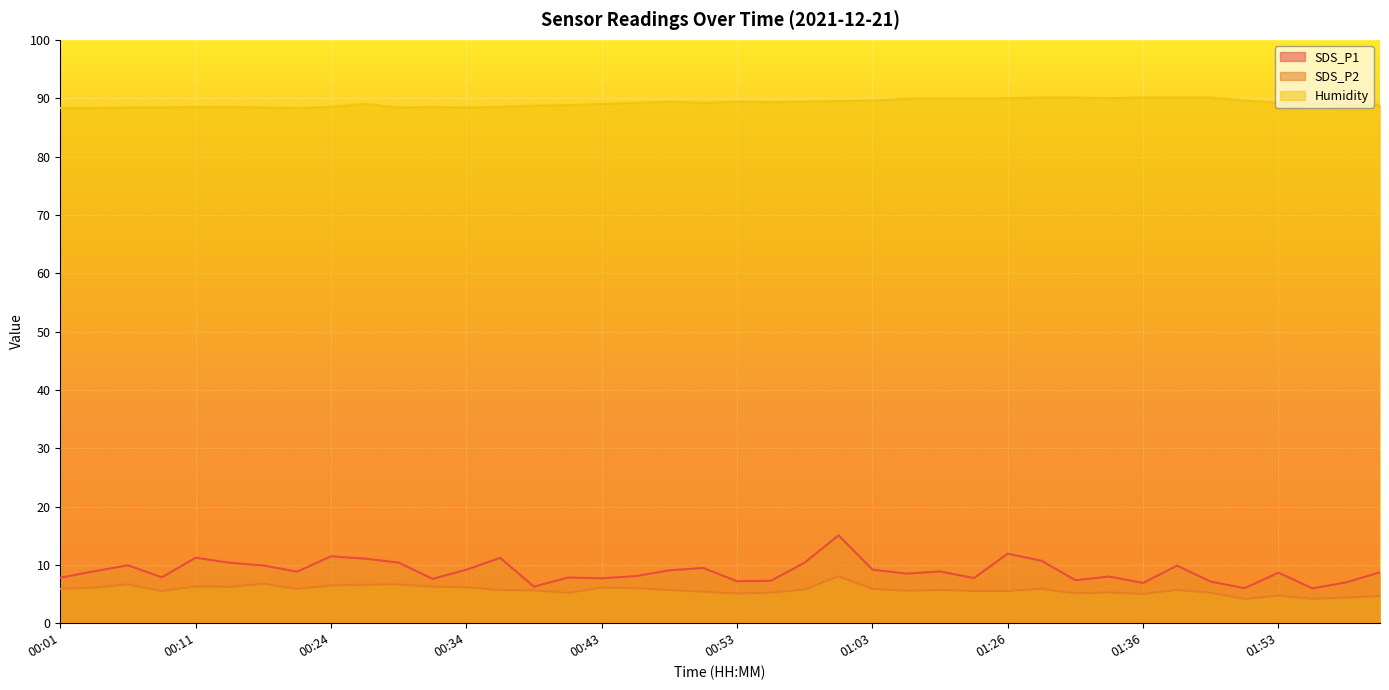

Read the SDS_P1 value at 00:24.

11.5